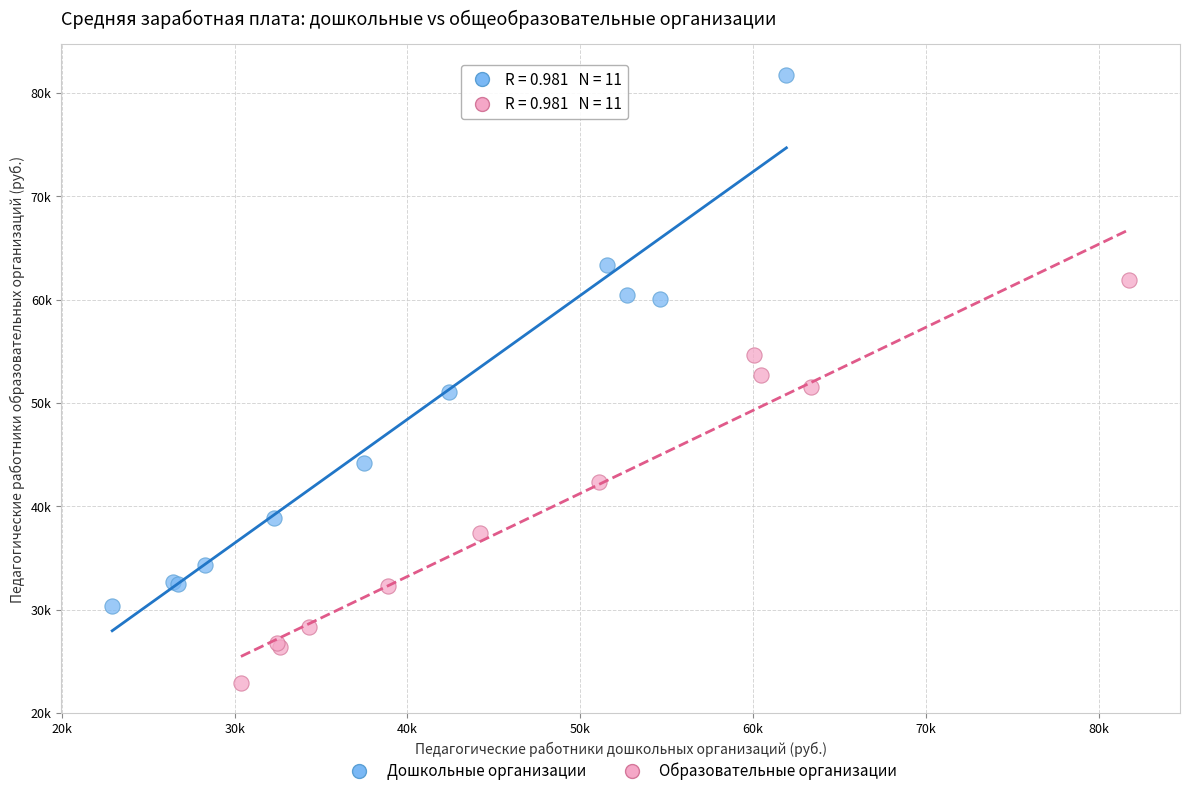

What are all the series names shown in the legend?

Дошкольные организации, Образовательные организации